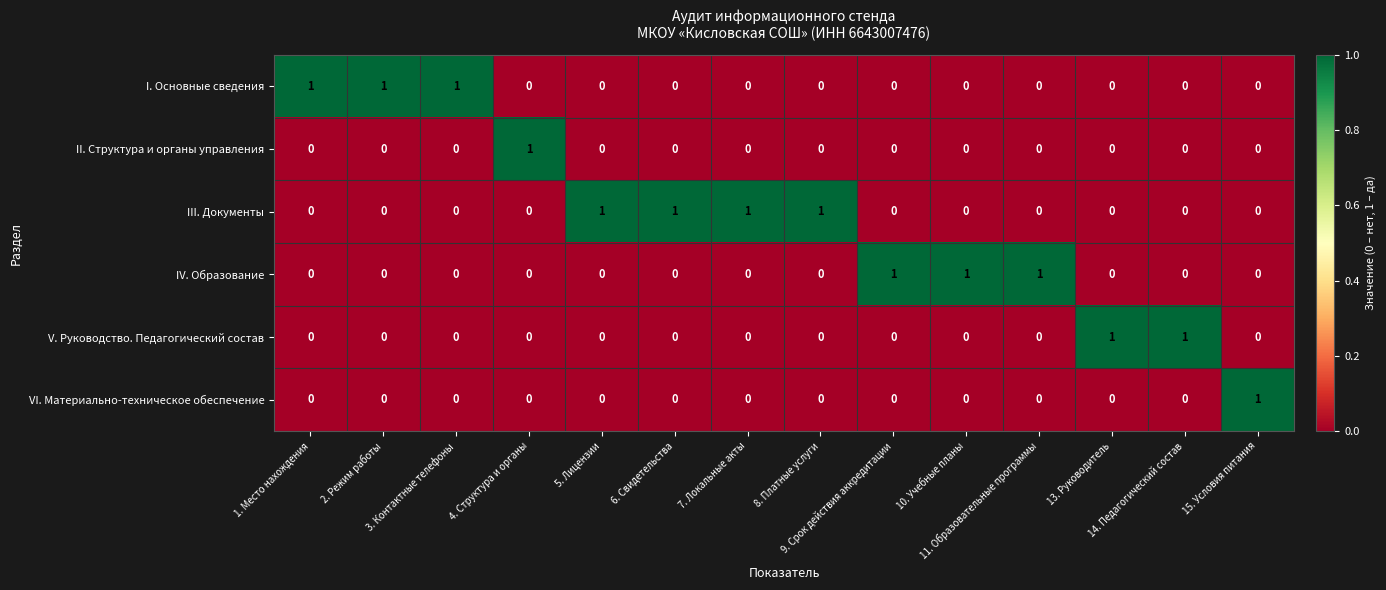

Which series has the largest total across all categories?

III. Документы